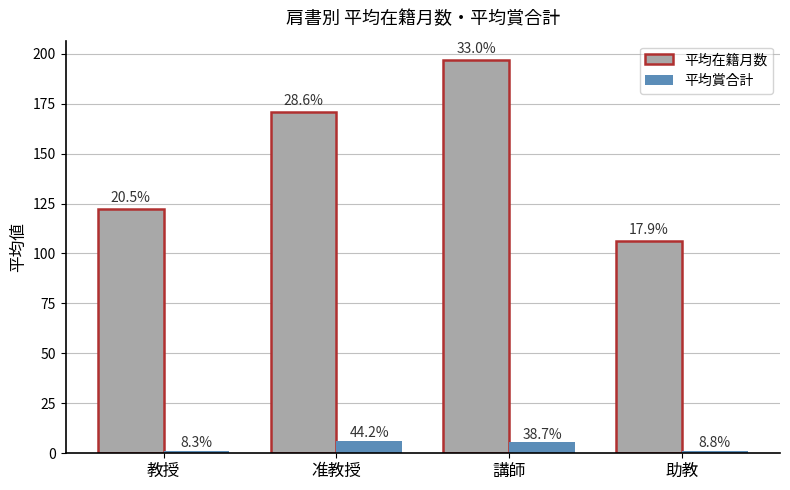

What are all the series names shown in the legend?

平均在籍月数, 平均賞合計